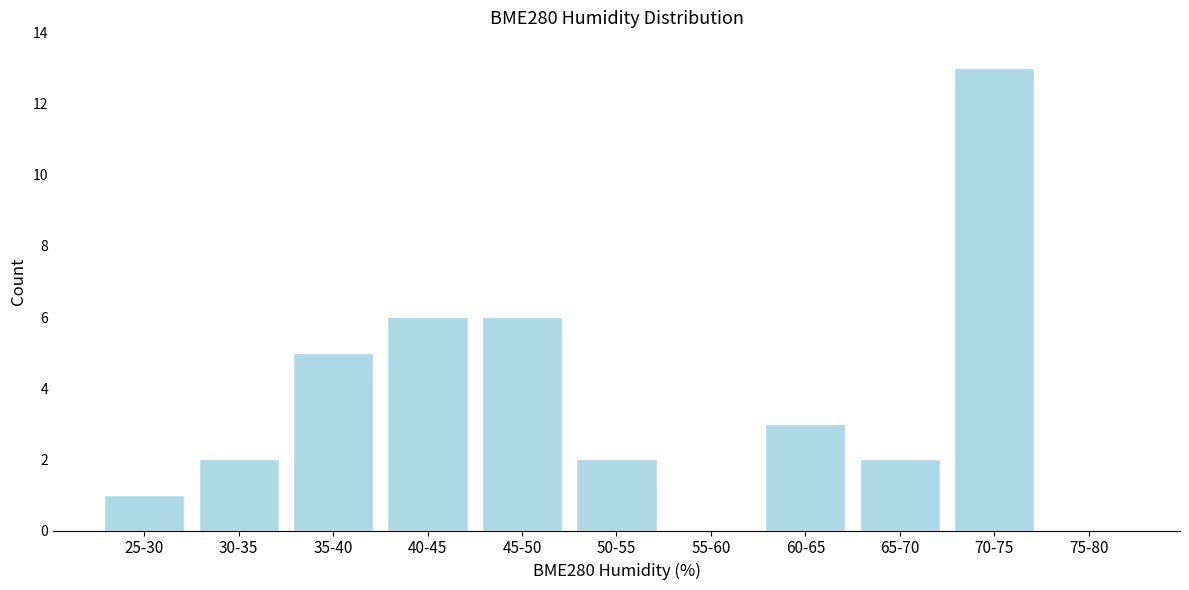

Reading left to right, list all the values displayed in this chart.

25-30=1	30-35=2	35-40=5	40-45=6	45-50=6	50-55=2	55-60=0	60-65=3	65-70=2	70-75=13	75-80=0